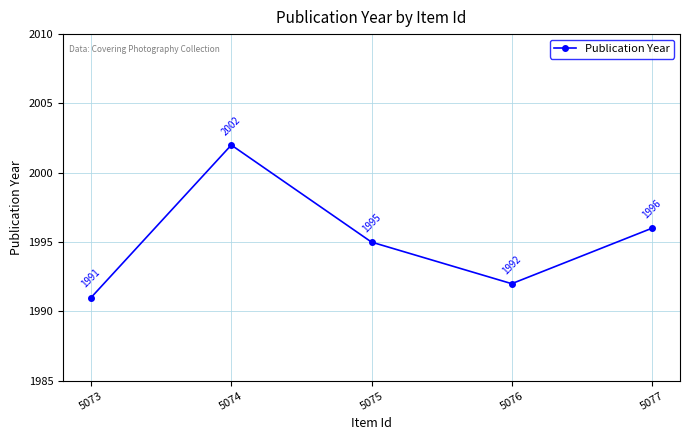

How many lines are shown in the chart?

1